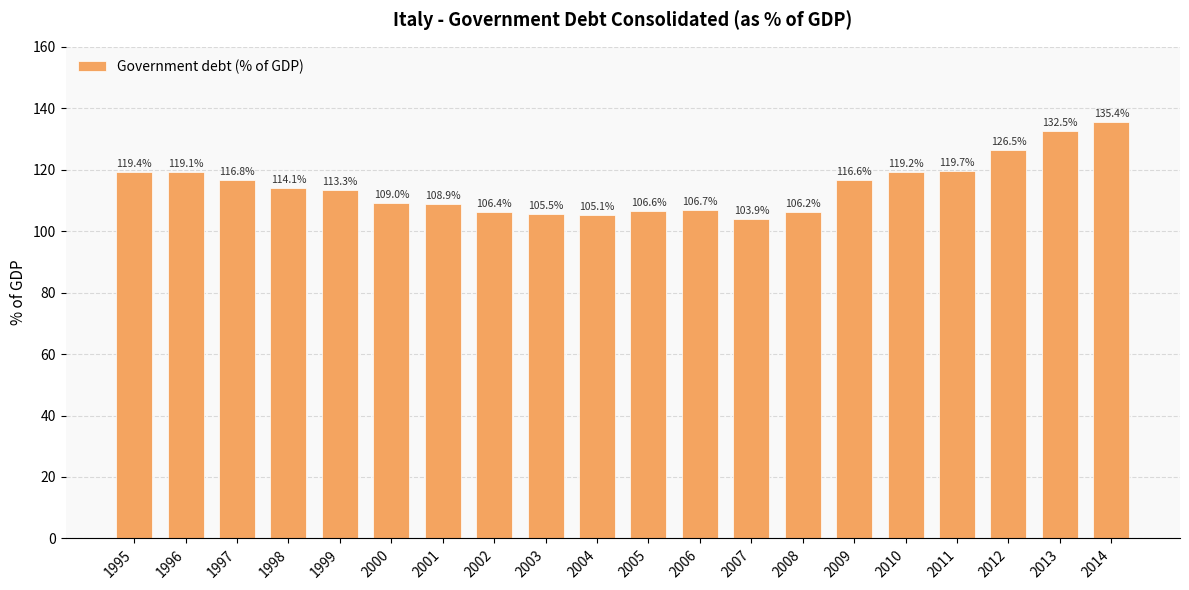

What is the difference between the maximum and minimum values?

31.5